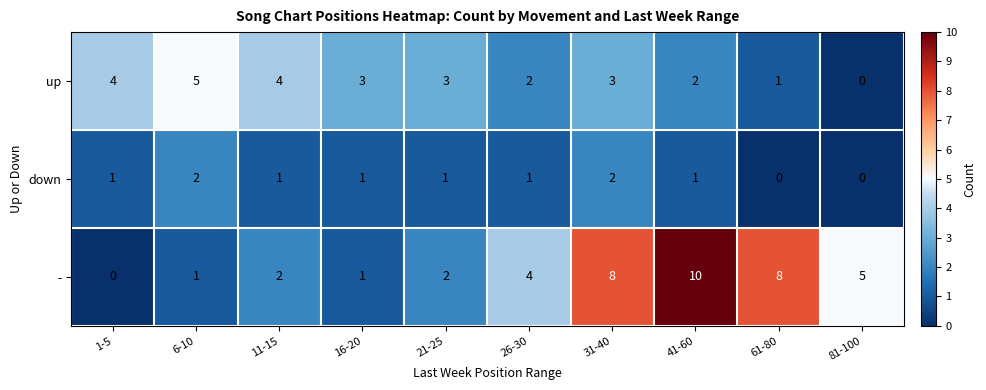

Between 26-30 and 41-60, which series saw the biggest shift?

-